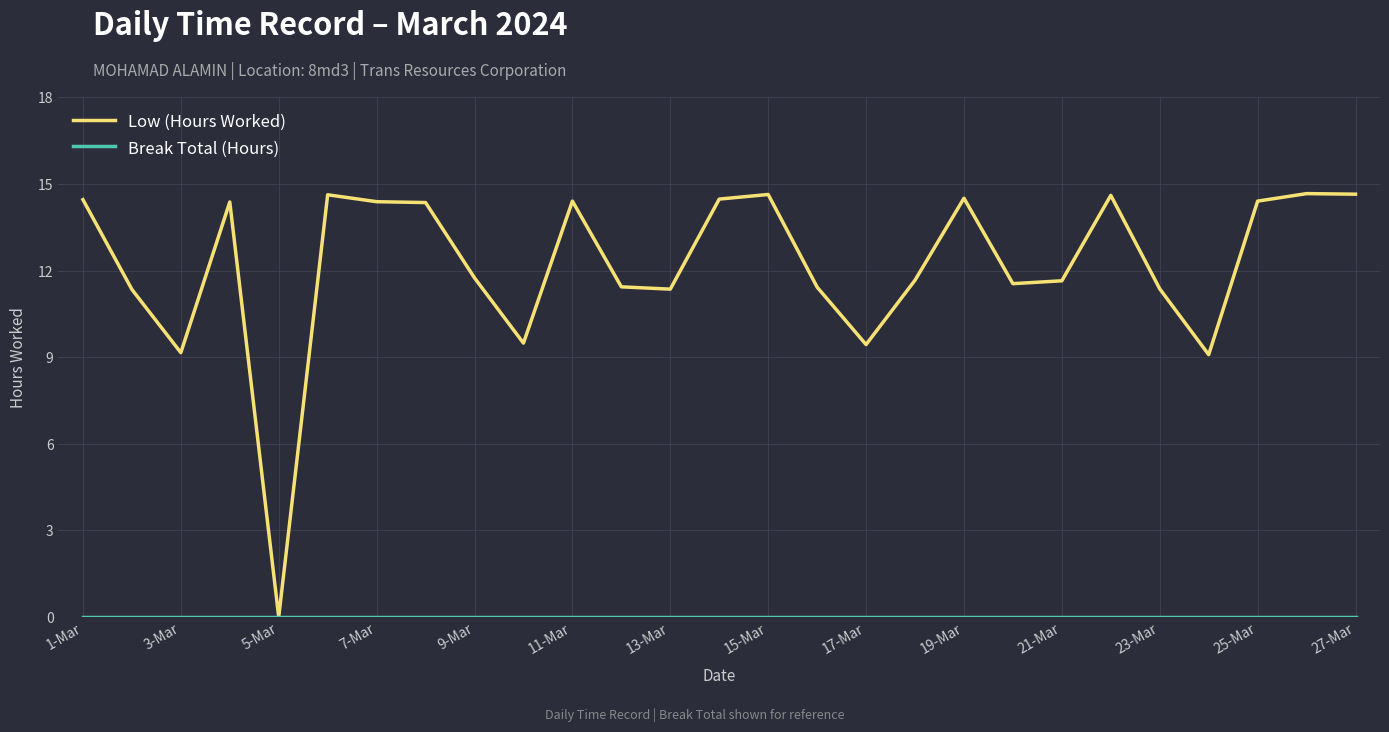

Which series has the largest range (max minus min)?

Low (Hours Worked)